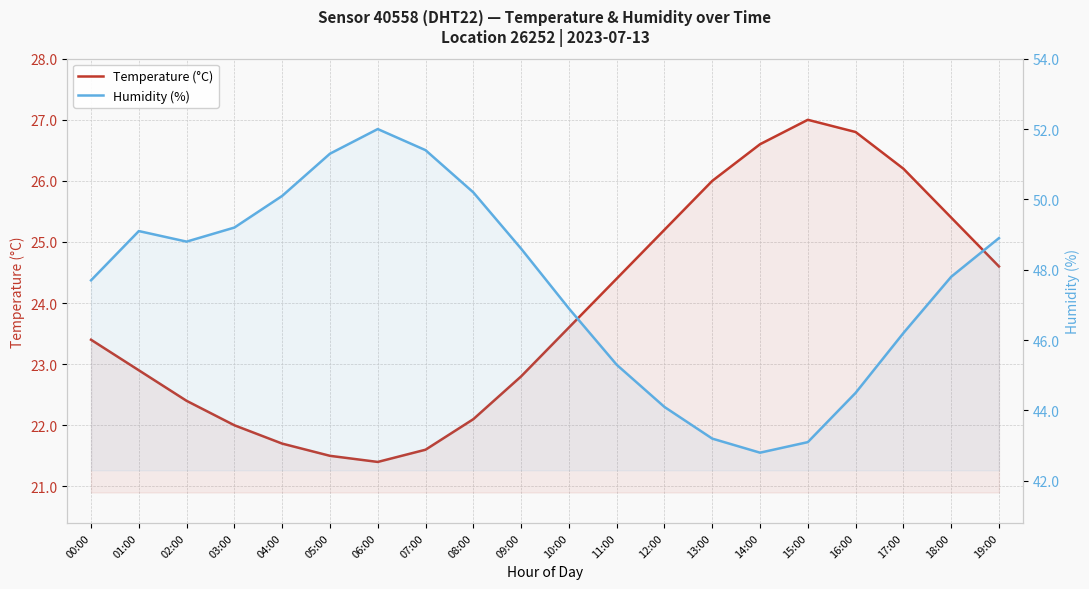

Is it true that Humidity (%) equals 83.3 at 09:00?

False